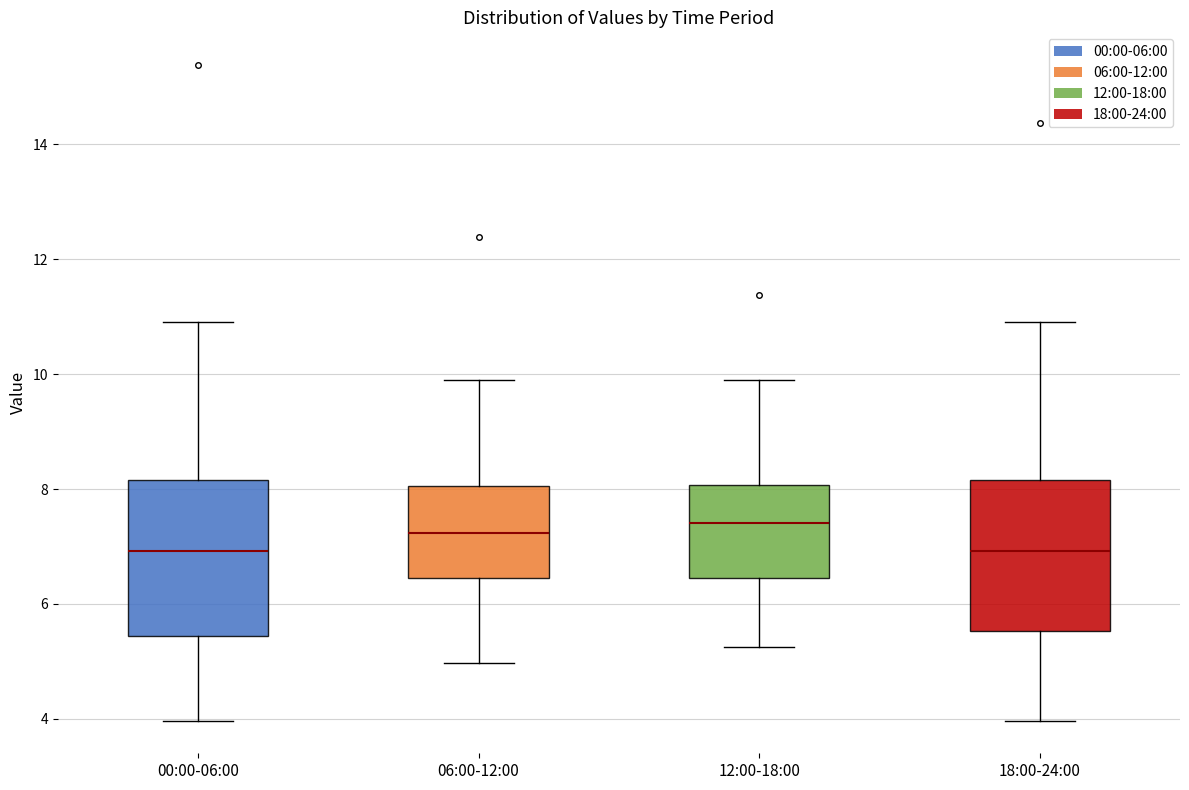

Reading left to right, read every box against the y-axis: the position of its median line, the range the box covers, and the ends of its whiskers. The values are not printed on the chart, so give them approximately, as read against the axis.

00:00-06:00: median 7.0, box 5.4 to 8.2, whiskers 4.0 to 11.0
06:00-12:00: median 7.2, box 6.4 to 8.0, whiskers 5.0 to 10.0
12:00-18:00: median 7.4, box 6.4 to 8.0, whiskers 5.2 to 10.0
18:00-24:00: median 7.0, box 5.6 to 8.2, whiskers 4.0 to 11.0